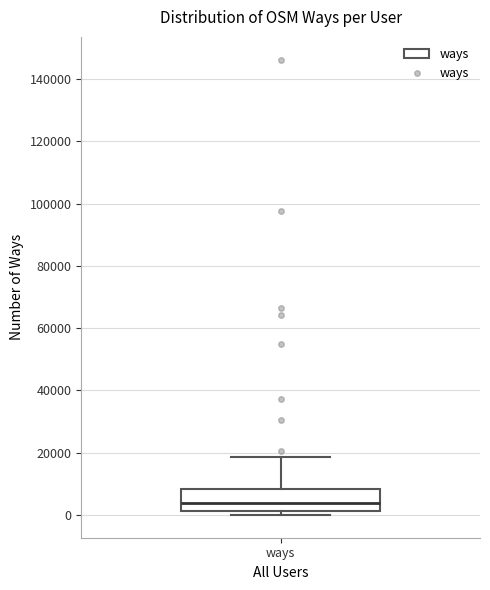

Read this box plot against the y-axis: the position of the median line, the range covered by the box, and the ends of both whiskers. The values are not printed on the chart, so give them approximately, as read against the axis.

median 4000, box 2000 to 8000, whiskers 0 to 18000